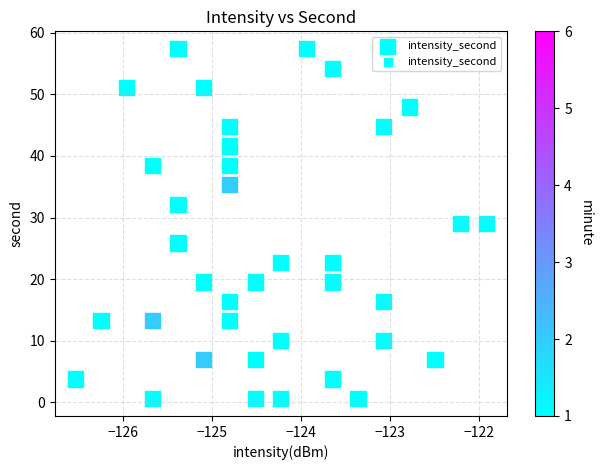

What is the range of X values (max minus min)?

4.6